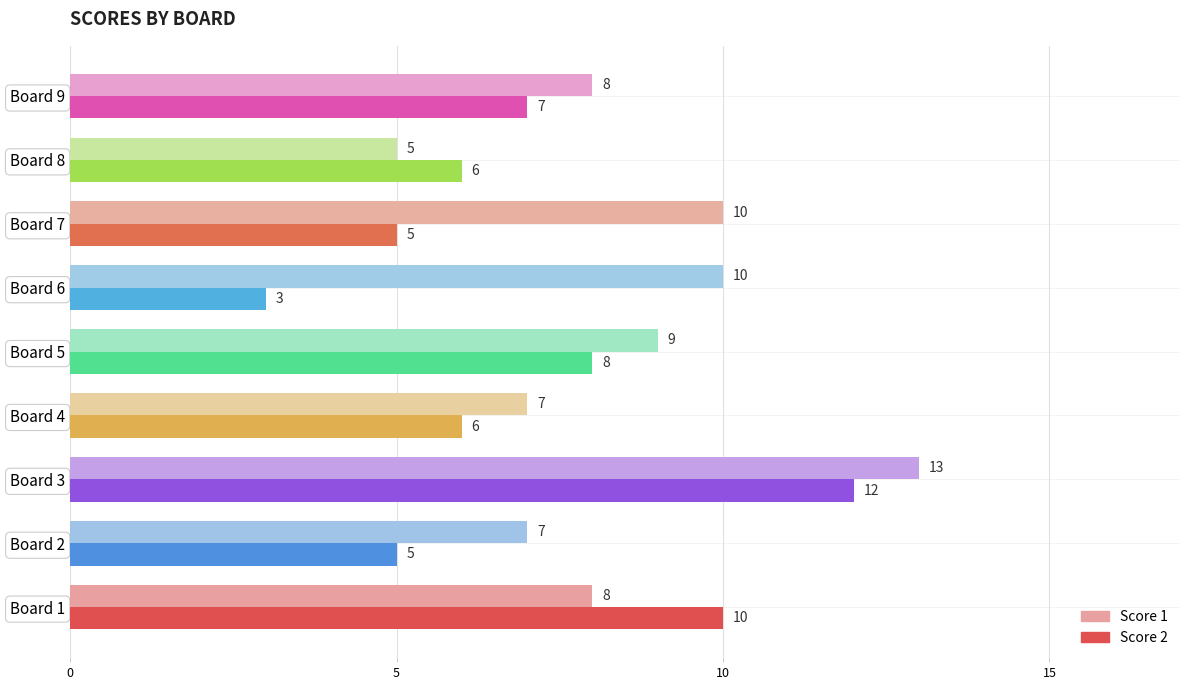

What is the difference between the second highest and second lowest values in the Score 2 series?

5